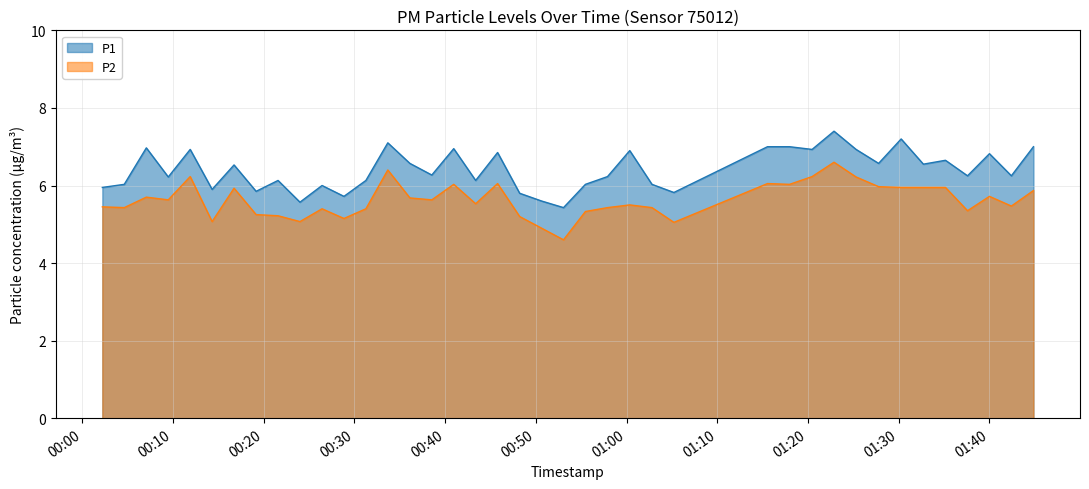

Reading right to left, extract all data points from this chart.

P1: 7.0	6.2	6.8	6.2	6.7	6.5	7.2	6.6	6.9	7.4	6.9	7.0	7.0	5.8	6.0	6.9	6.2	6.0	5.4	5.6	5.8	6.8	6.1	7.0	6.3	6.6	7.1	6.1	5.7	6.0	5.6	6.1	5.8	6.5	5.9	6.9	6.2	7.0	6.0	6.0
P2: 5.9	5.5	5.7	5.3	6.0	6.0	6.0	6.0	6.2	6.6	6.2	6.0	6.0	5.0	5.4	5.5	5.4	5.3	4.6	4.9	5.2	6.0	5.5	6.0	5.6	5.7	6.4	5.4	5.2	5.4	5.1	5.2	5.2	5.9	5.1	6.2	5.6	5.7	5.4	5.5